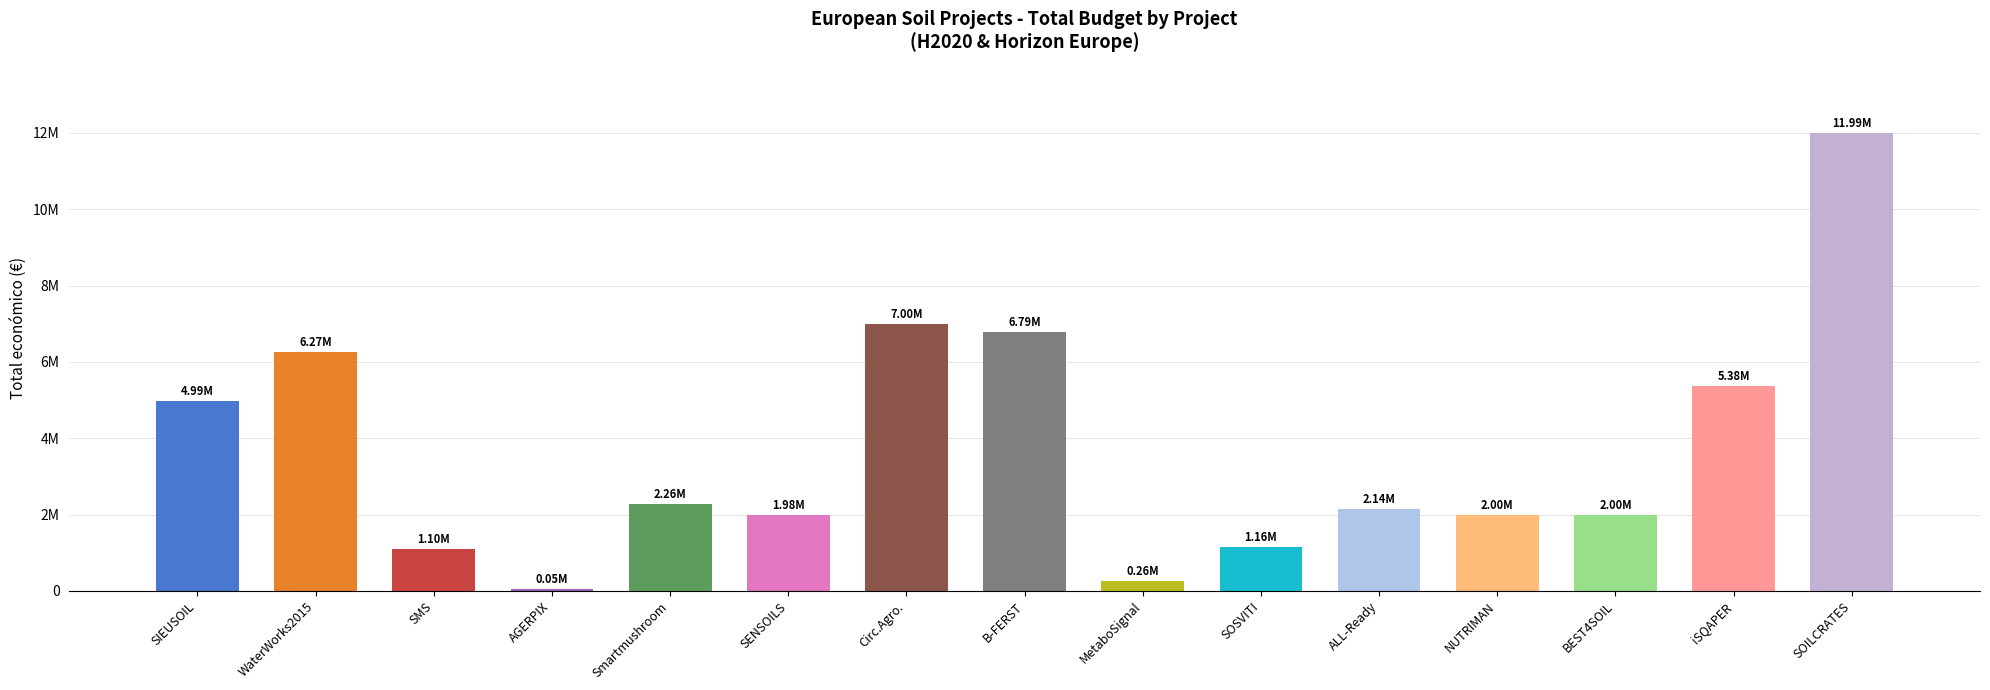

Are the bars horizontal?

No